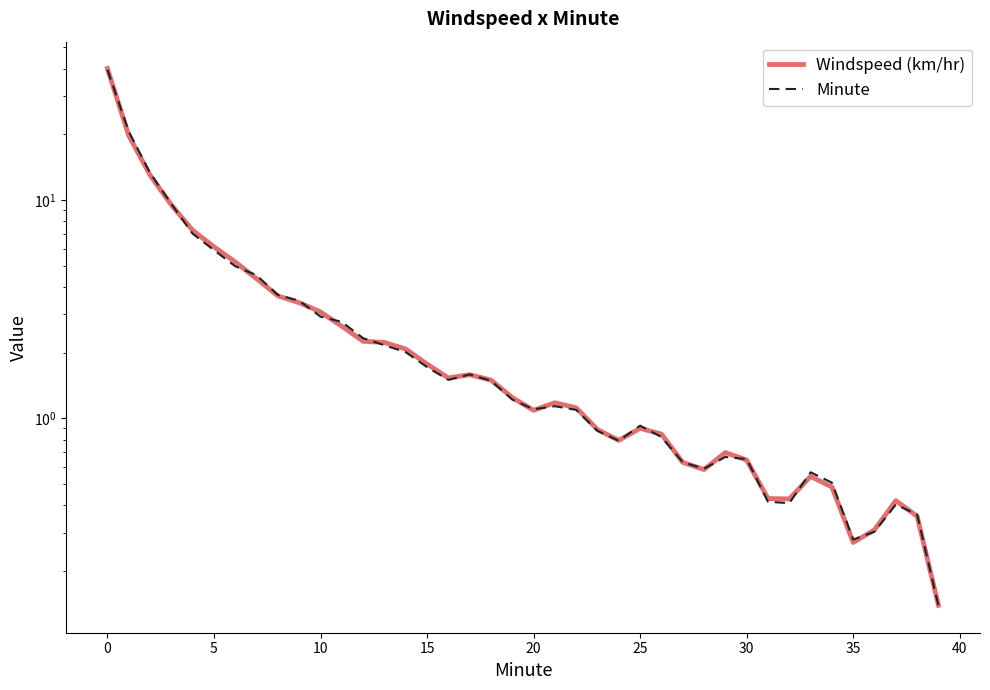

After their last crossing, which series has the higher values: Windspeed (km/hr) or Minute?

Windspeed (km/hr)